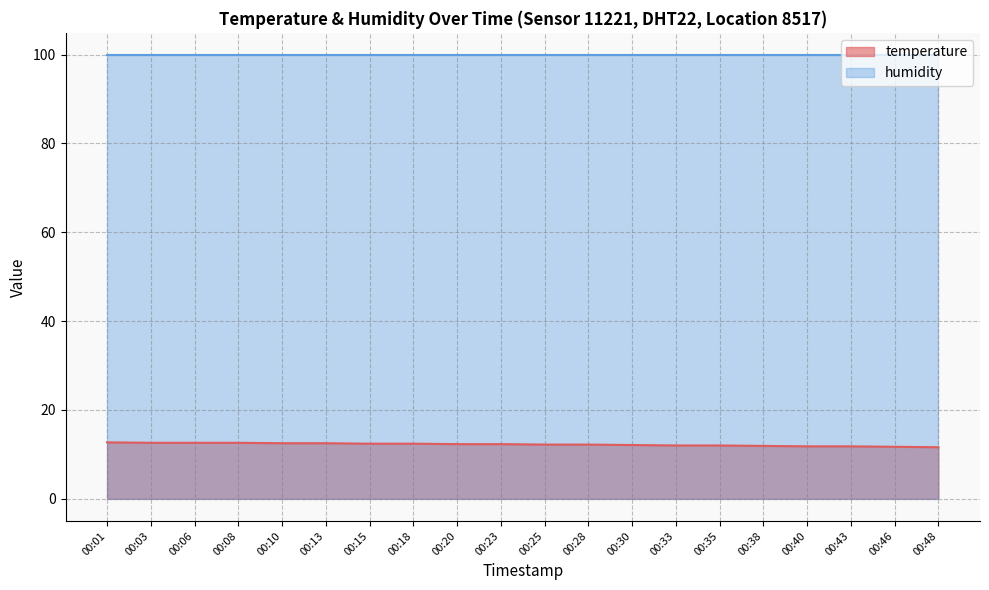

List the labels in order of value, largest first.

00:01, 00:03, 00:06, 00:08, 00:10, 00:13, 00:15, 00:18, 00:20, 00:23, 00:25, 00:28, 00:30, 00:33, 00:35, 00:38, 00:40, 00:43, 00:46, 00:48